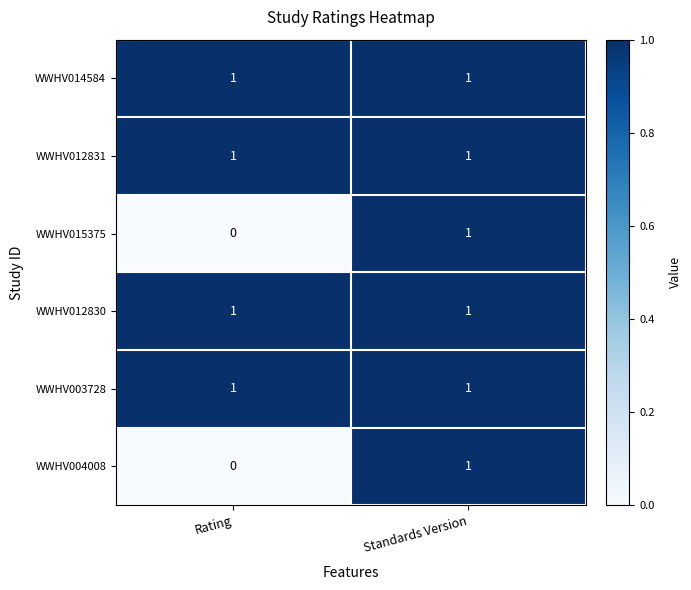

List the labels in order of WWHV004008 value, largest first.

Standards Version, Rating